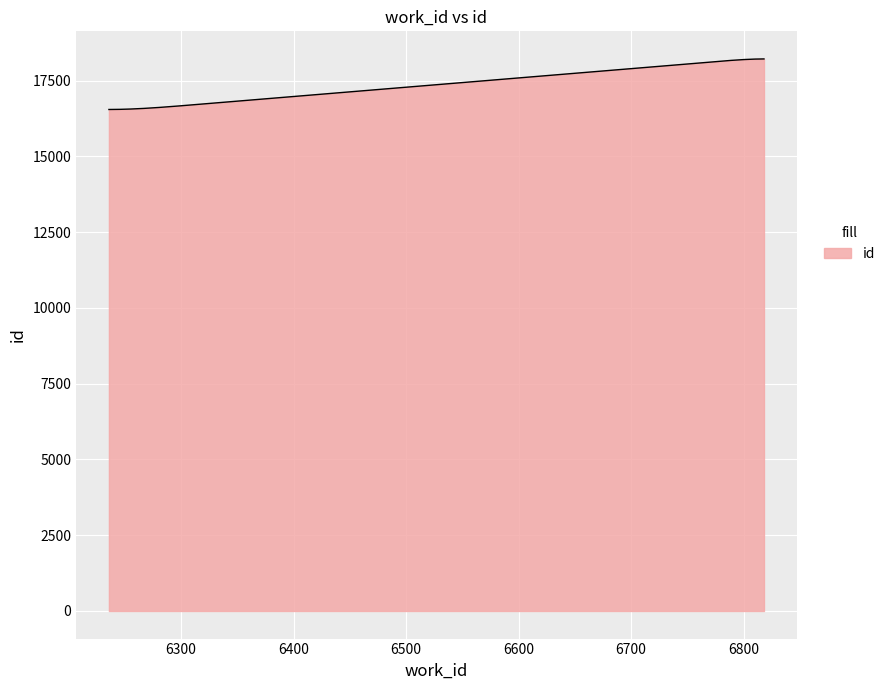

How many lines are shown in the chart?

1